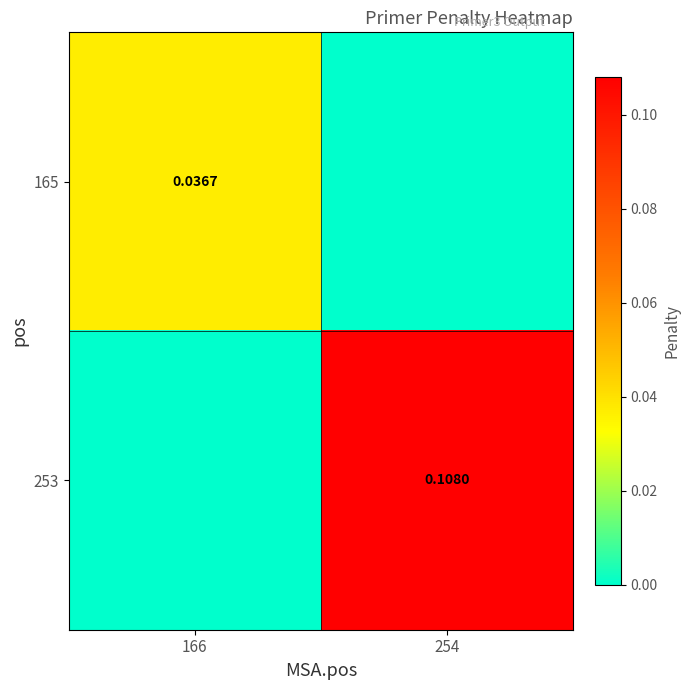

The value of 253 at 254 is 0.0. True or false?

False